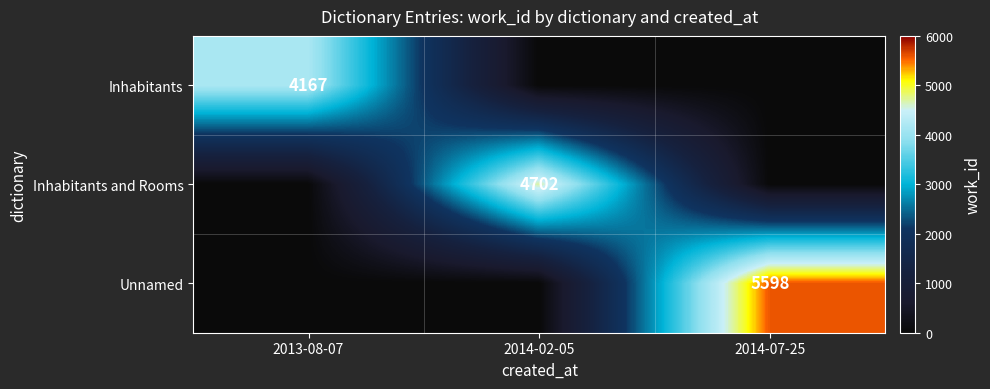

True or false: Inhabitants and Rooms has a value of 8313 at 2014-02-05.

False